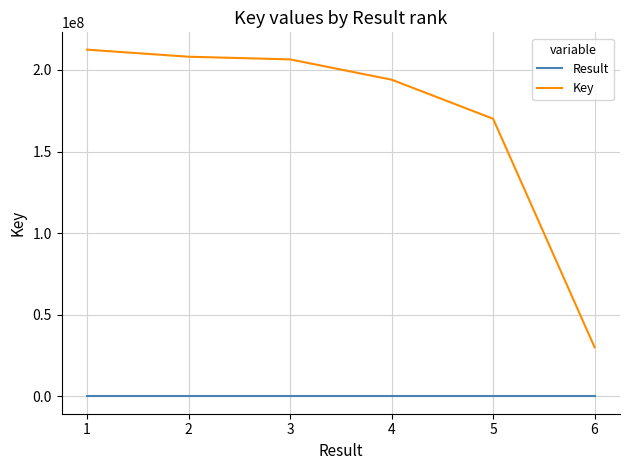

True or false: Key has more than 1 interior local peaks.

False